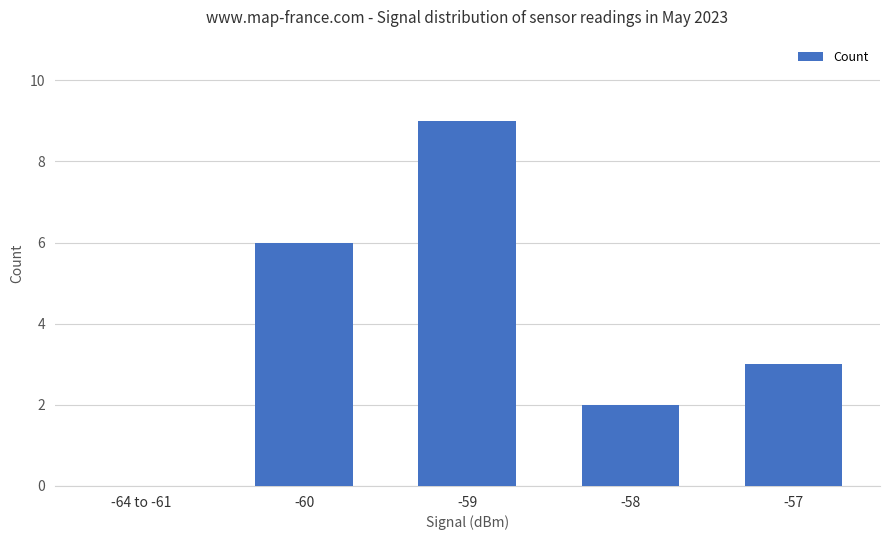

The chart shows a value of 6 at -60. True or false?

True